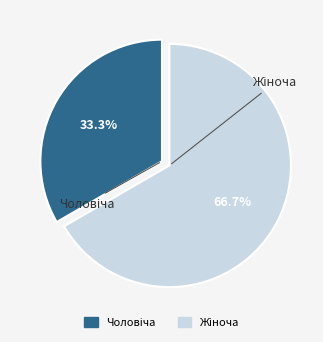

Is there a majority slice in this chart?

Yes